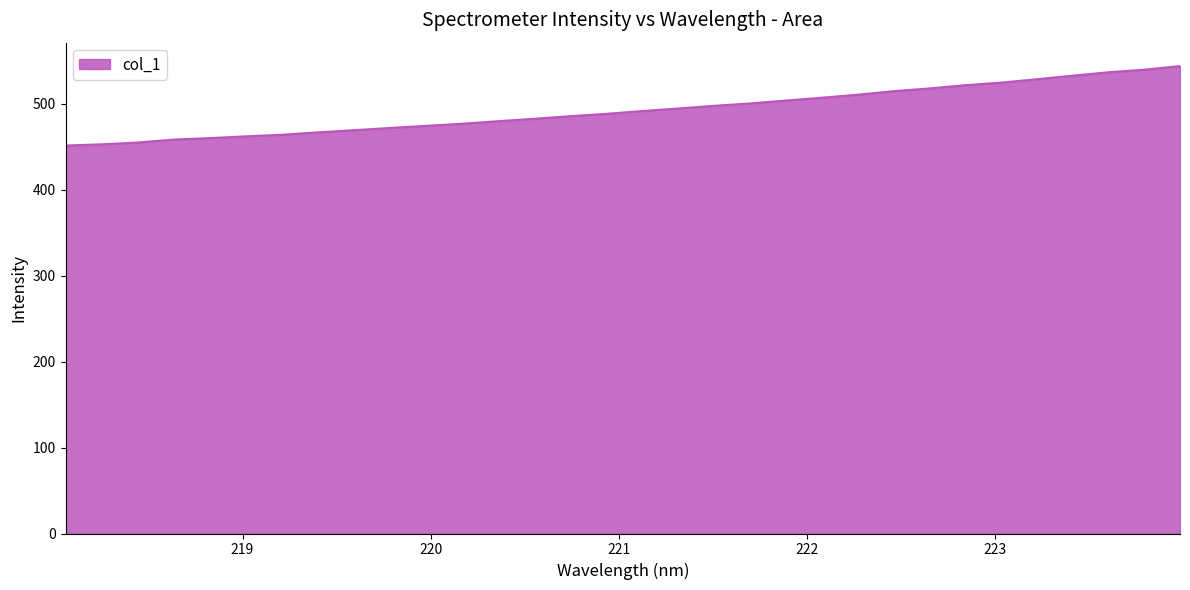

What is the difference between the maximum and minimum values?

92.5